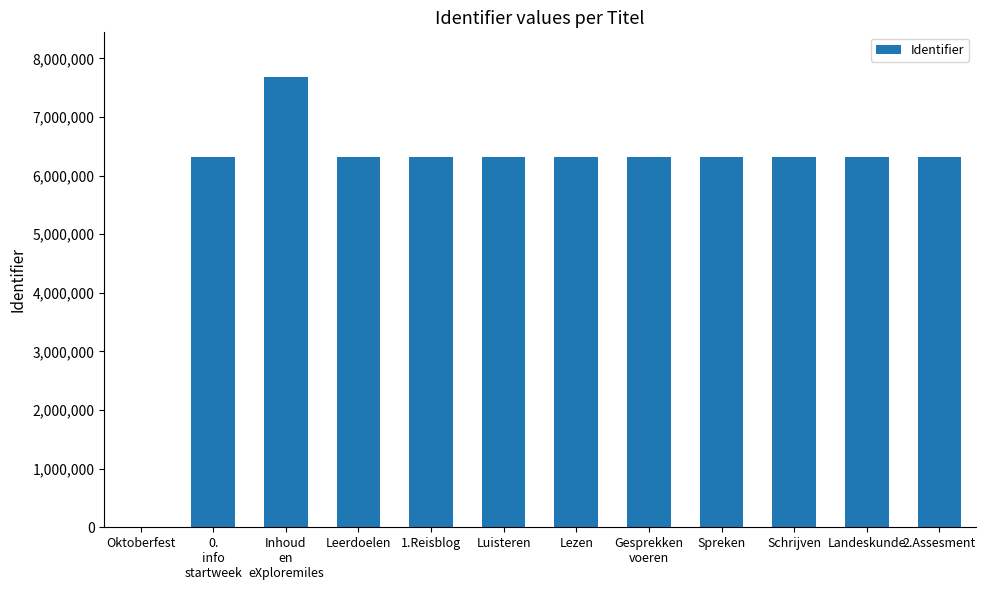

What is the approximate value at Spreken?

6317853